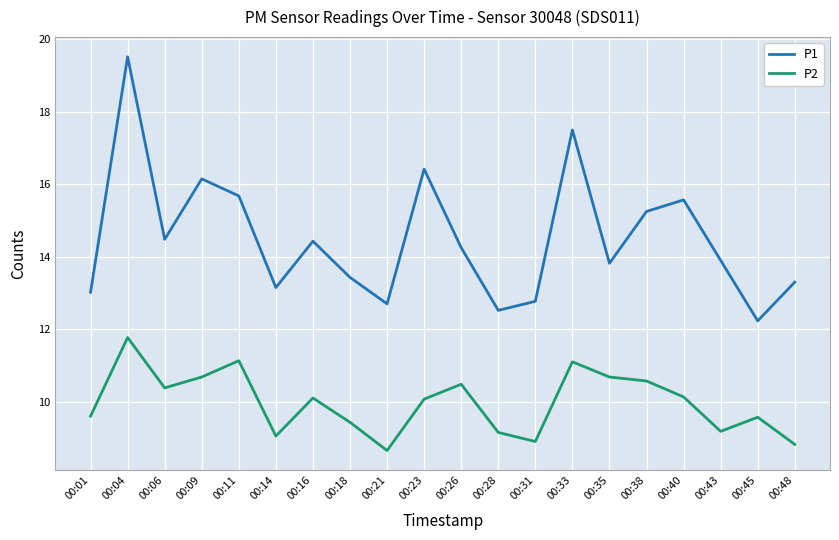

Is this an area chart (filled region under the line)?

No